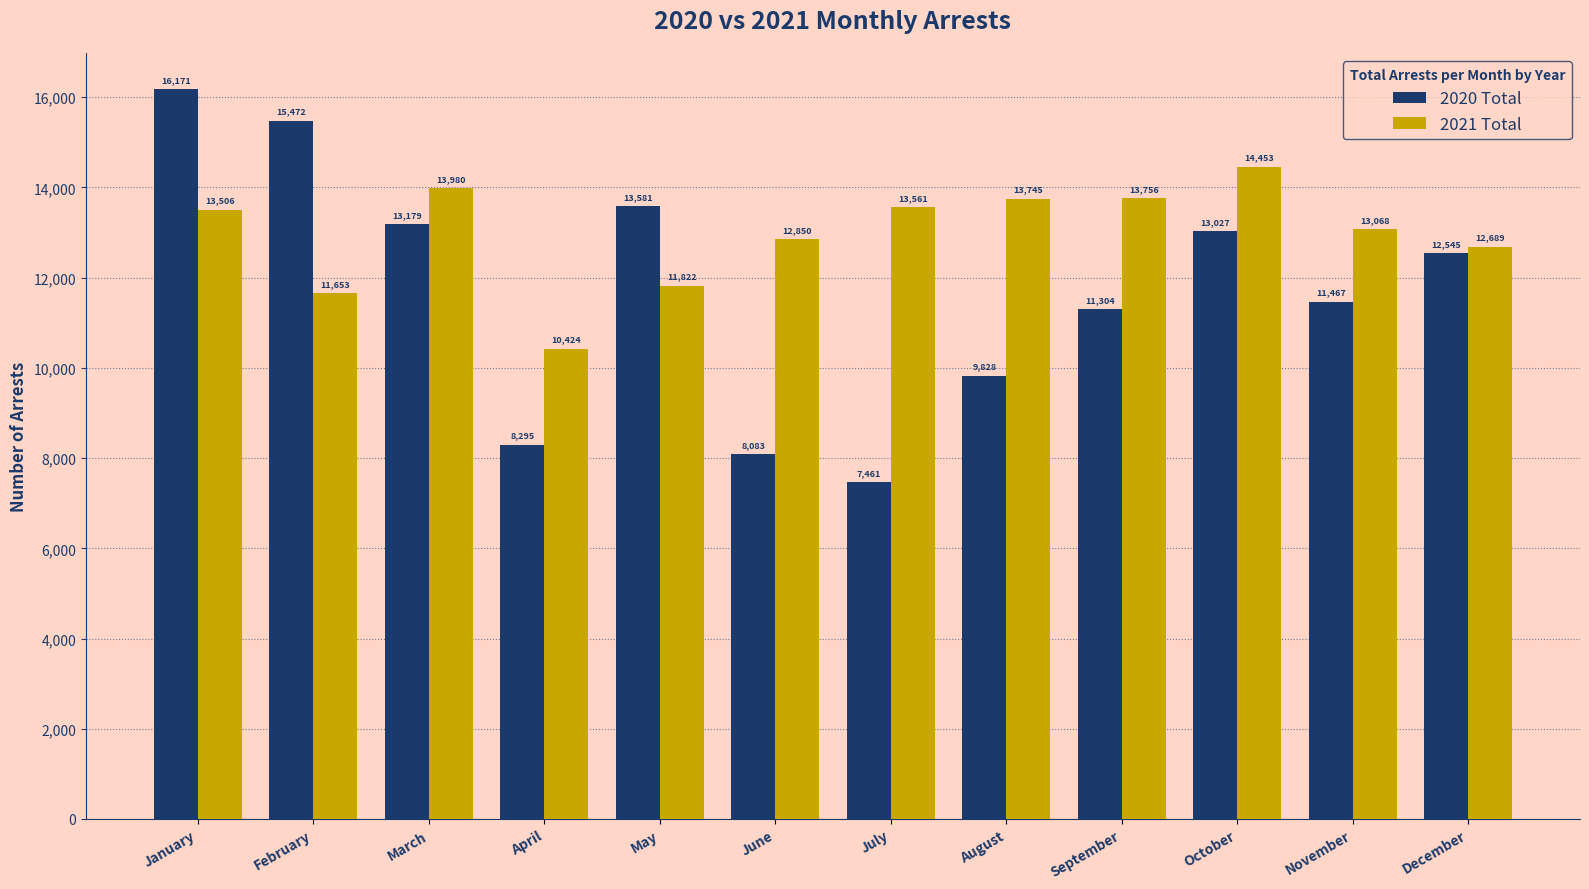

List the labels in order of 2021 Total value, smallest first.

April, February, May, December, June, November, January, July, August, September, March, October